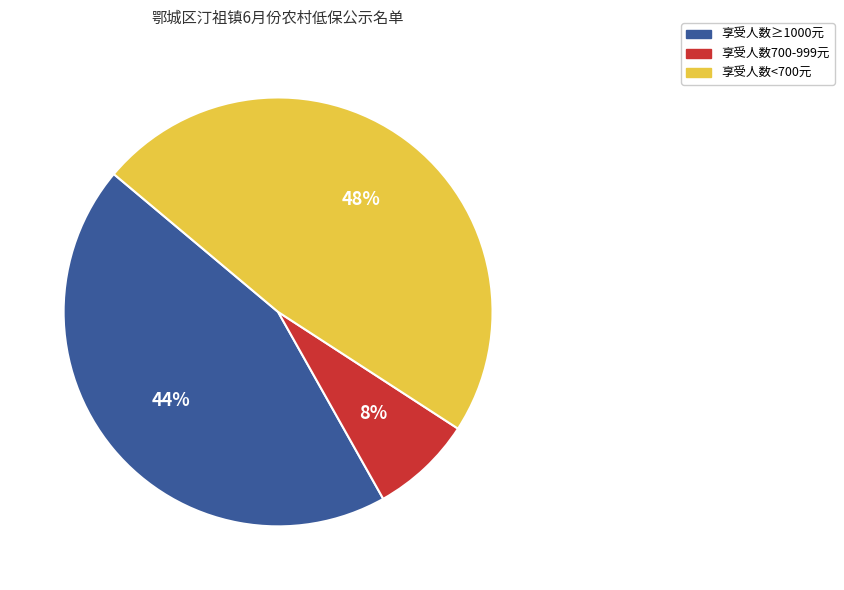

How many slices are in this pie chart?

3